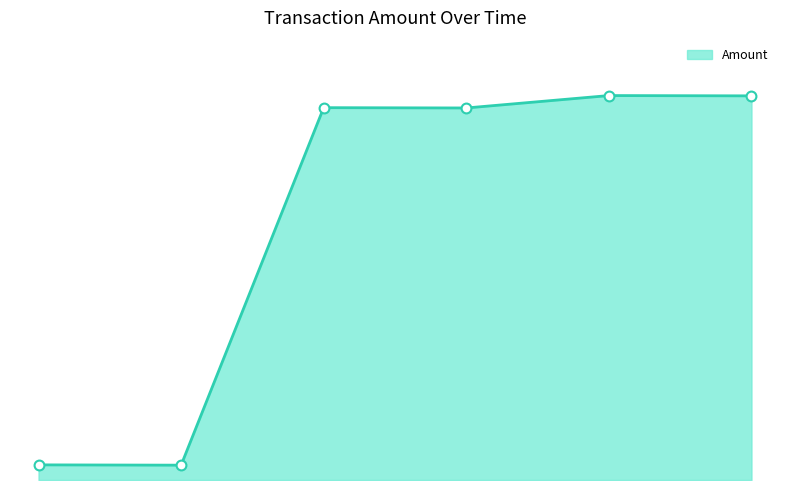

Does the chart have visible grid lines?

No